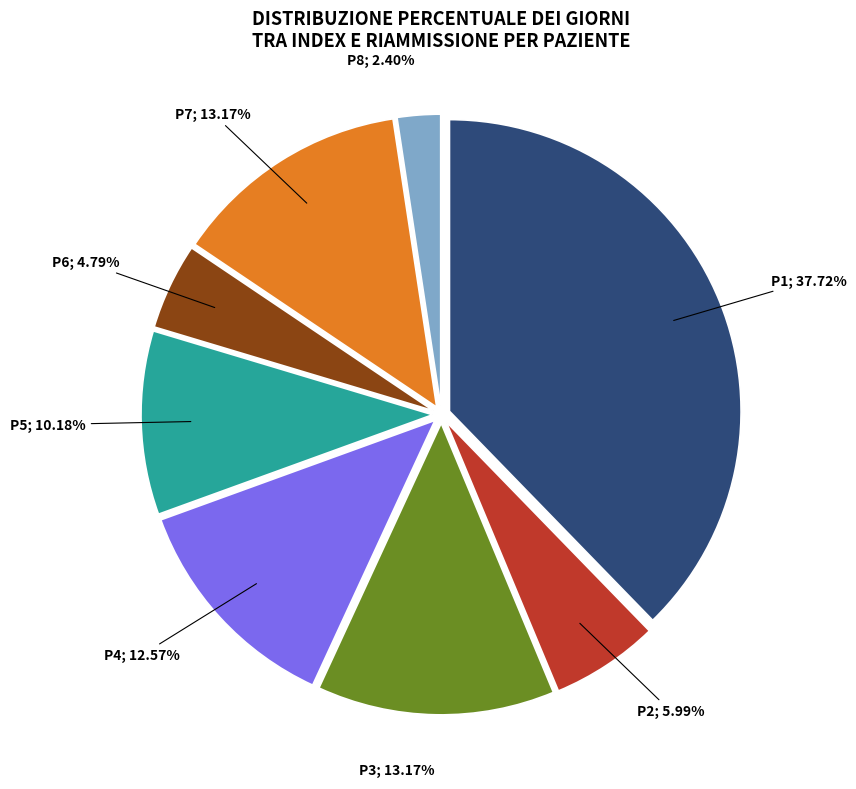

Is there any slice that represents more than half of the pie?

No